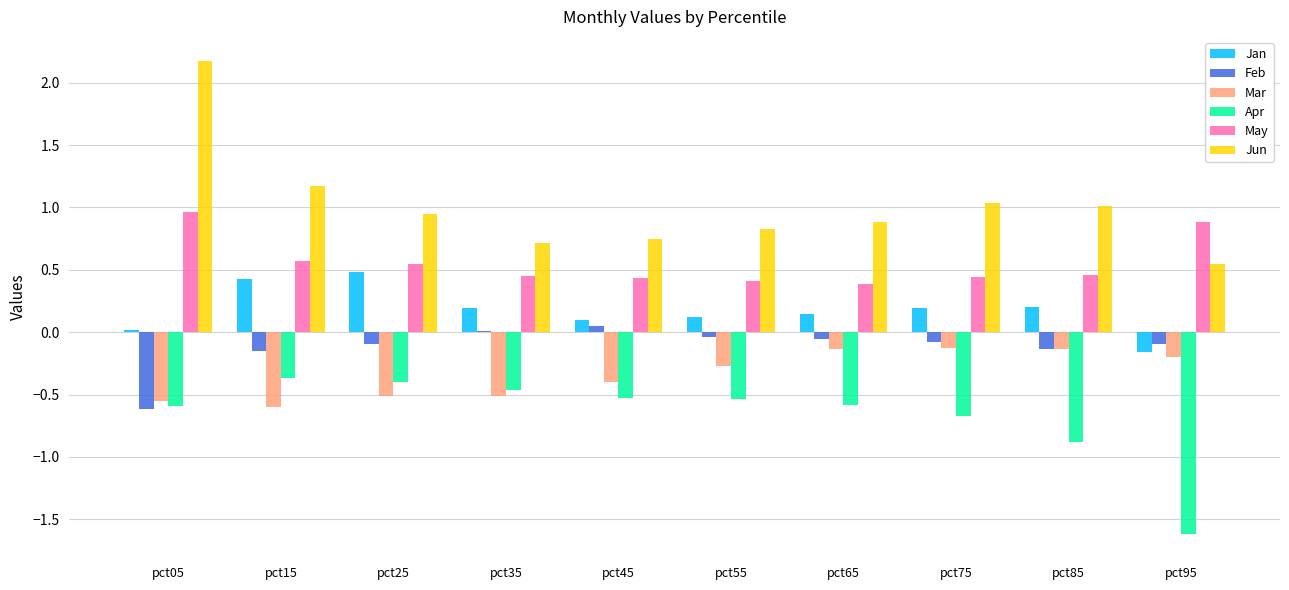

The value of Jan at pct65 is 0.1. True or false?

True